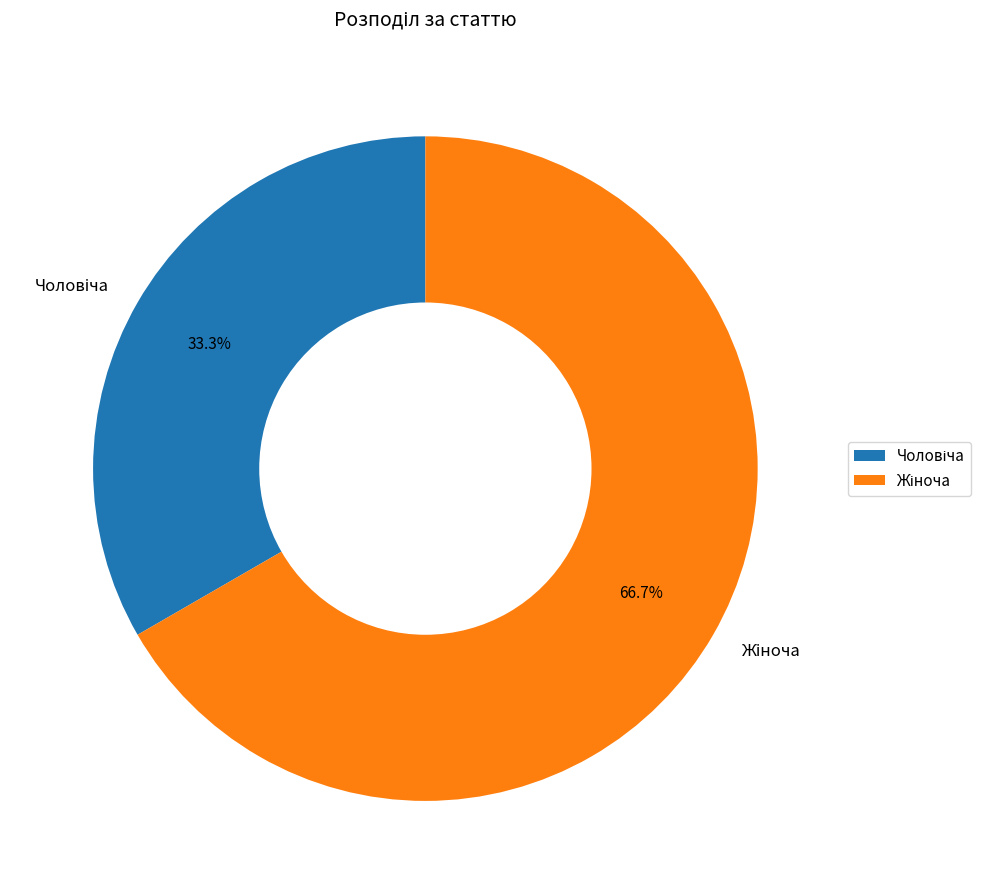

Is there a majority slice in this chart?

Yes